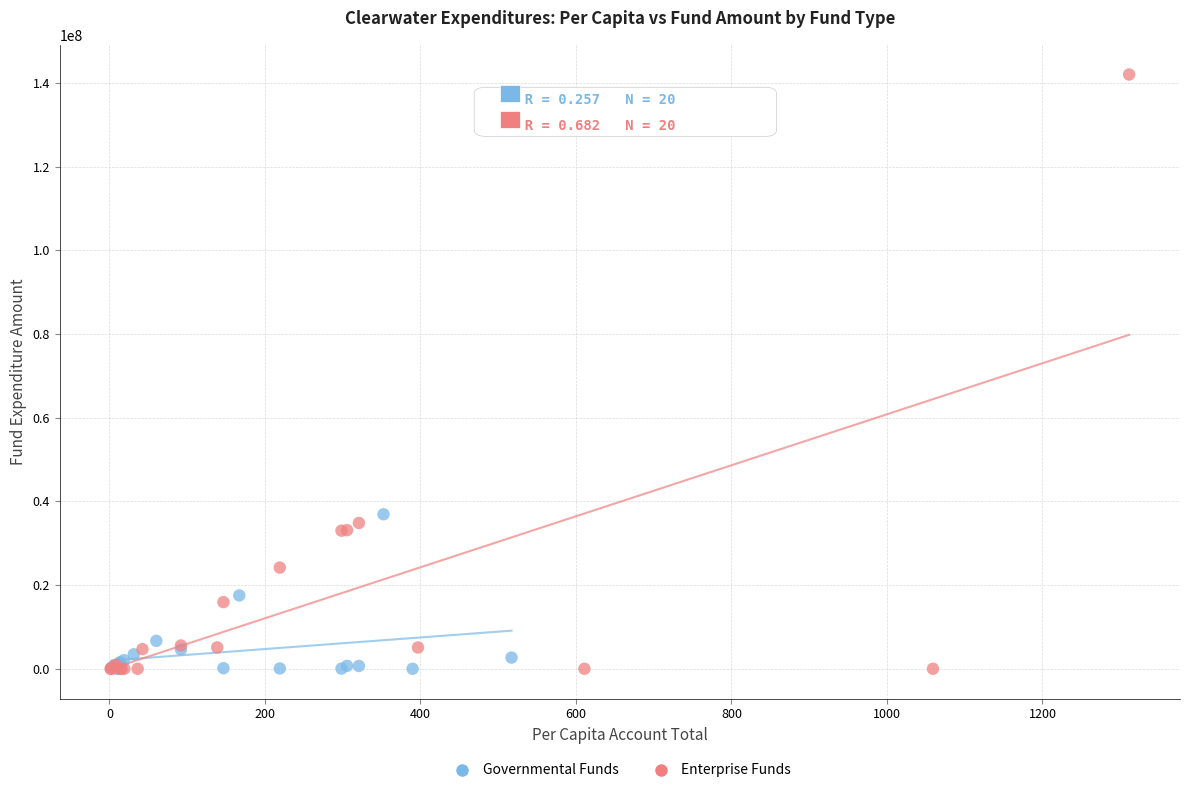

Which series contains the highest Y value?

Enterprise Funds